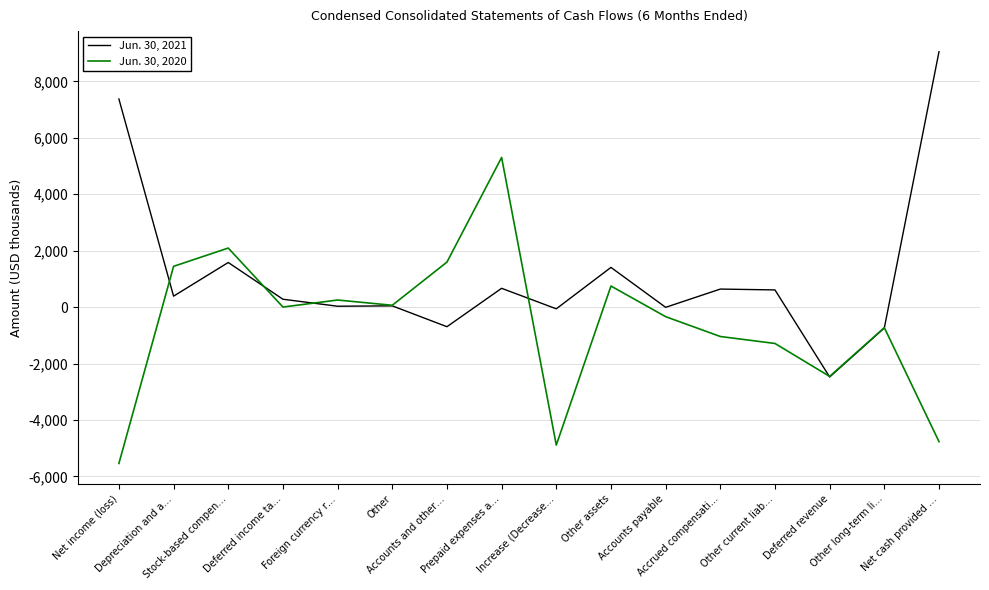

Which series has the largest total across all categories?

Jun. 30, 2021